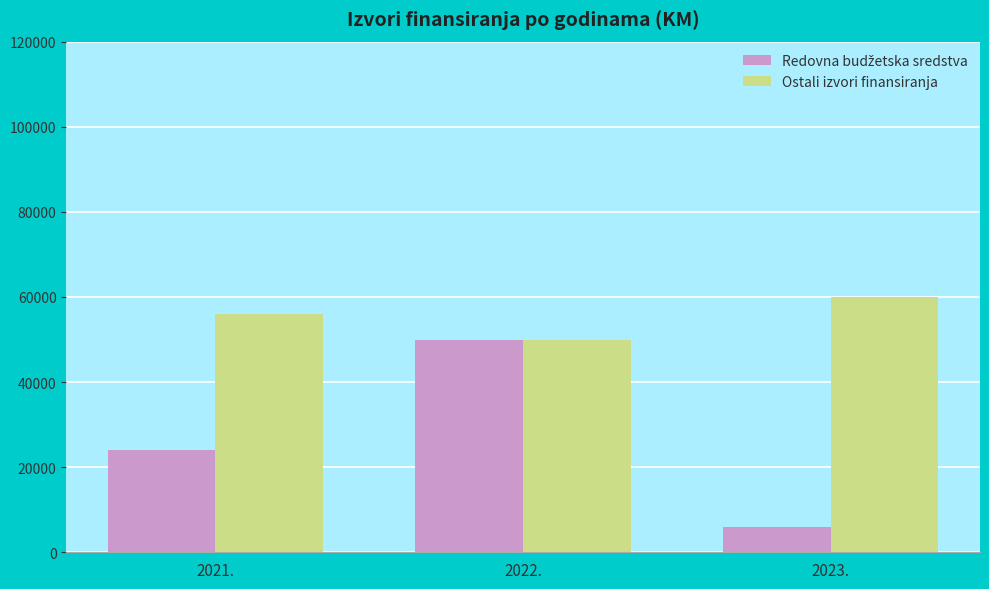

At how many categories does at least one series exceed 22536?

3